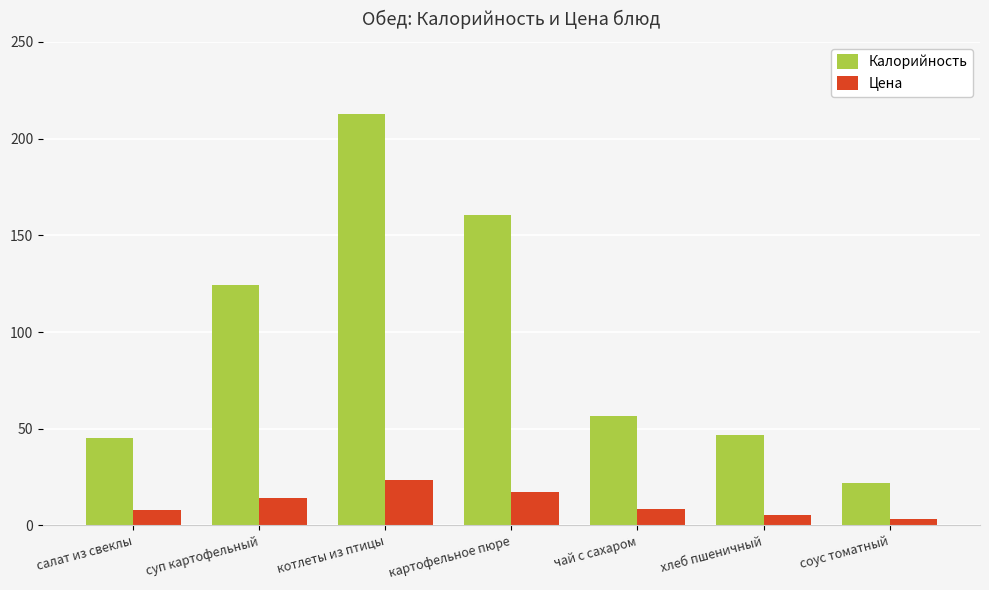

Rank the series by their maximum value, from lowest to highest.

Цена, Калорийность